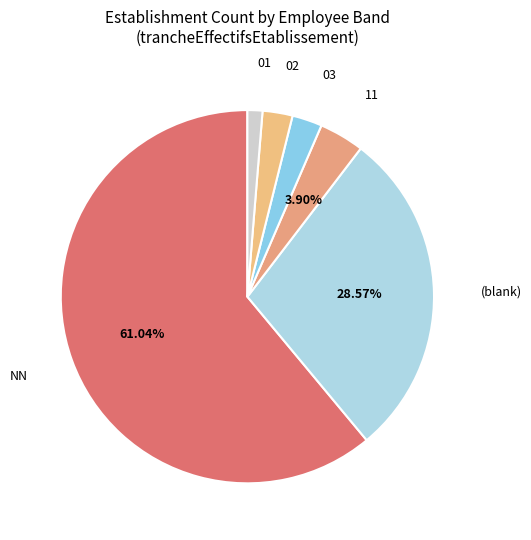

Is the sum of 11 and NN greater than half?

Yes